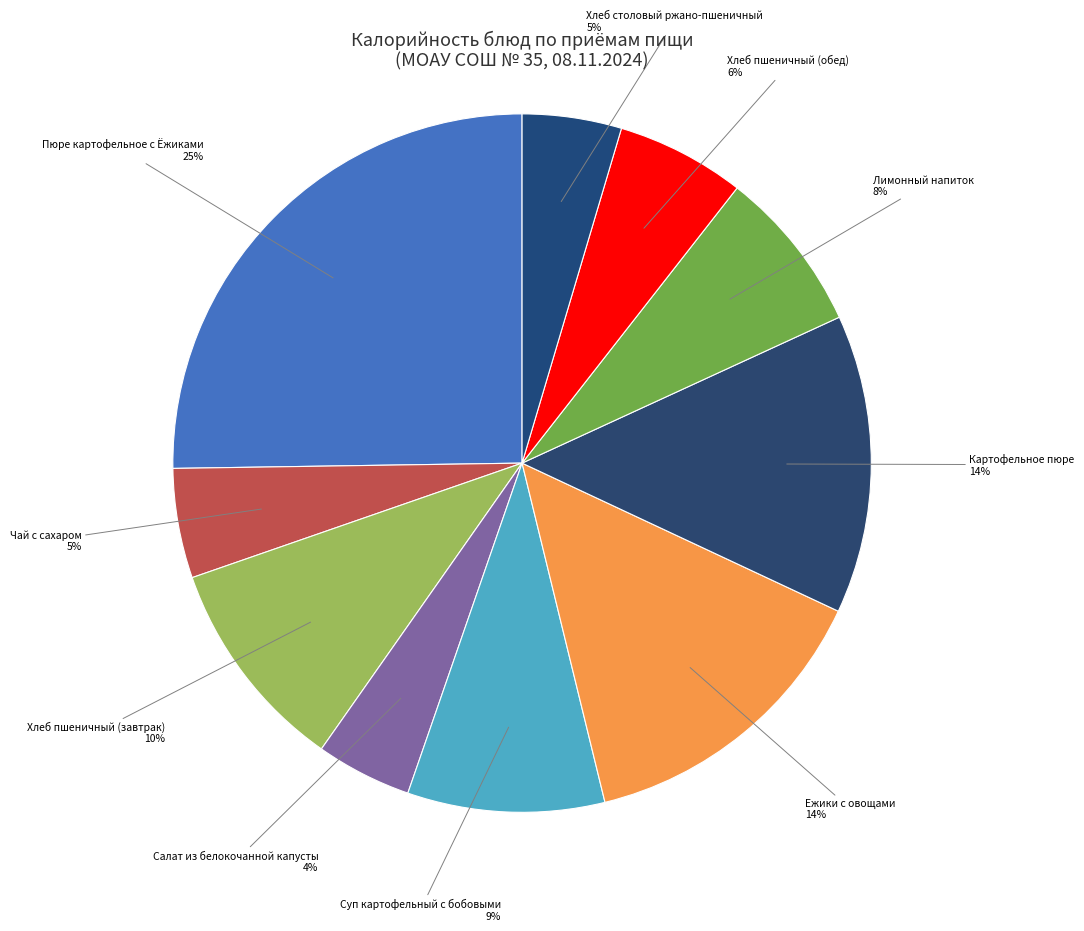

To the nearest percent, what is the difference between the largest and smallest slice percentages?

21%